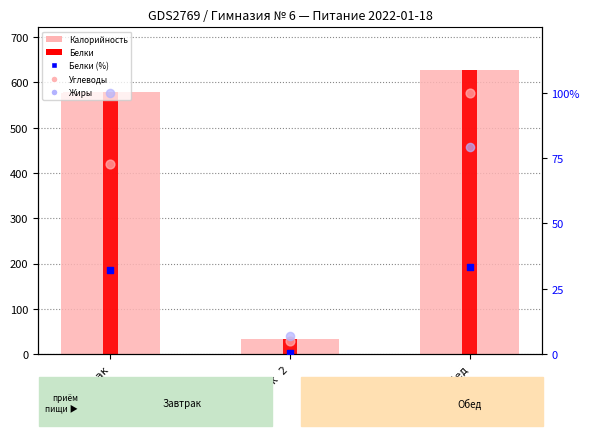

Which series has the largest total across all categories?

Калорийность